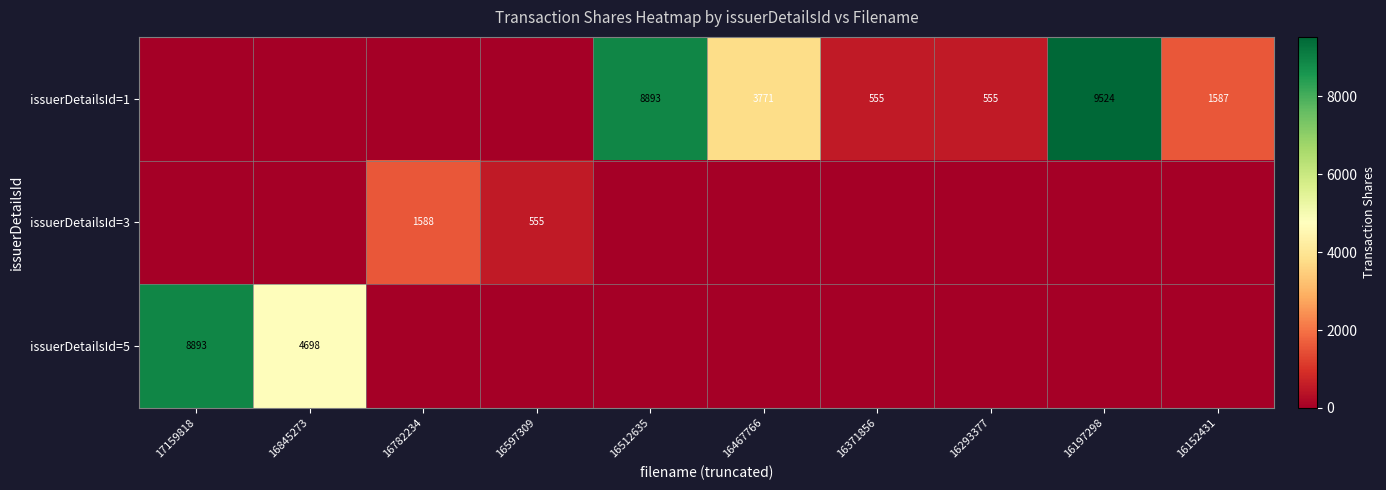

The issuerDetailsId=1 series shows 13918 at 16512635. True or false?

False